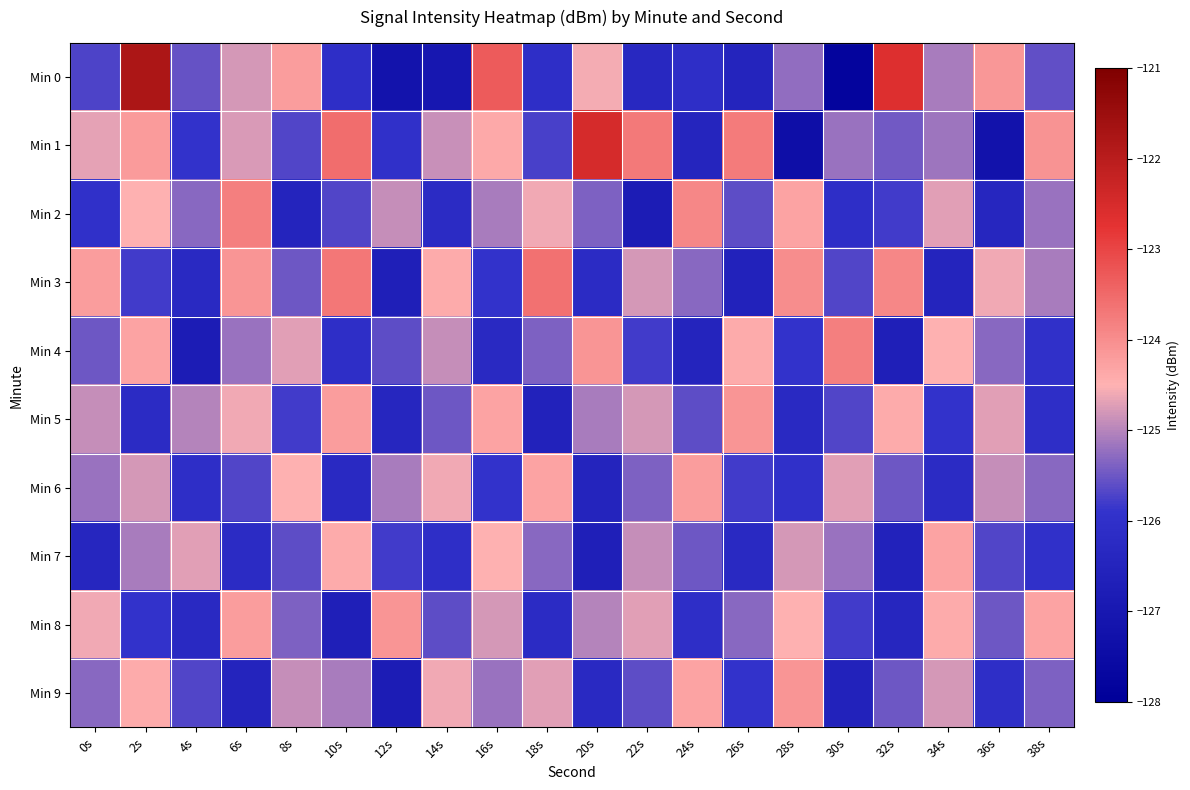

Which has a higher value, 22s or 32s?

32s